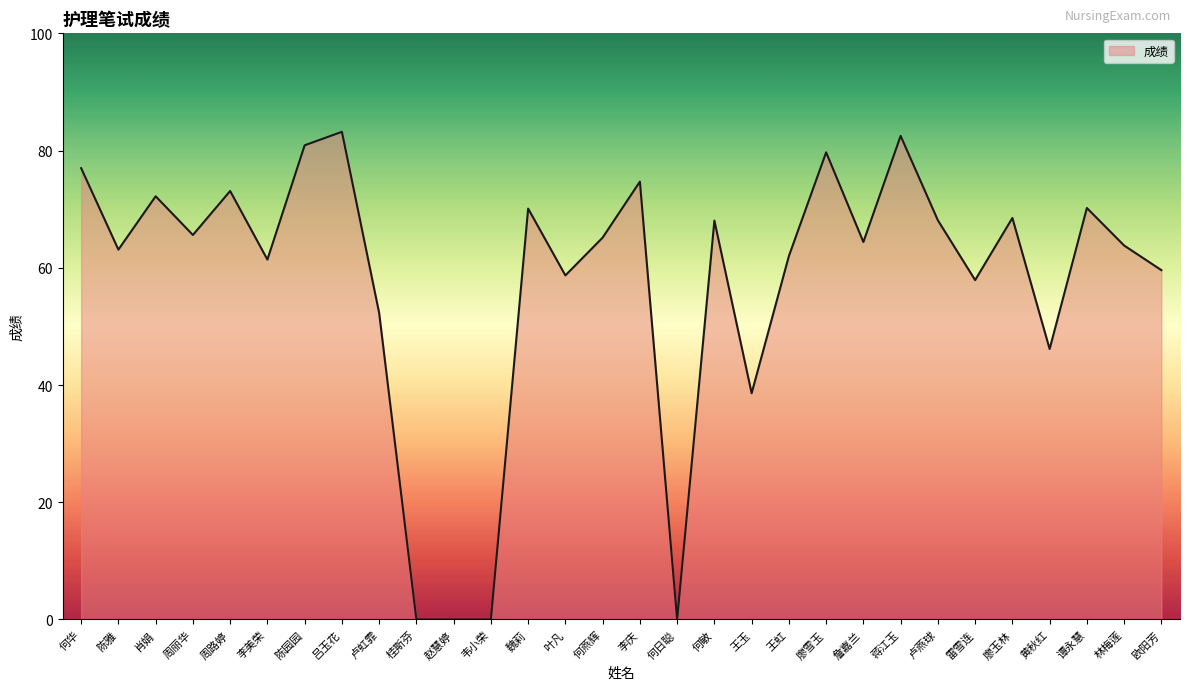

What is the difference between the values at 雷雪连 and 蒋江玉?

24.6